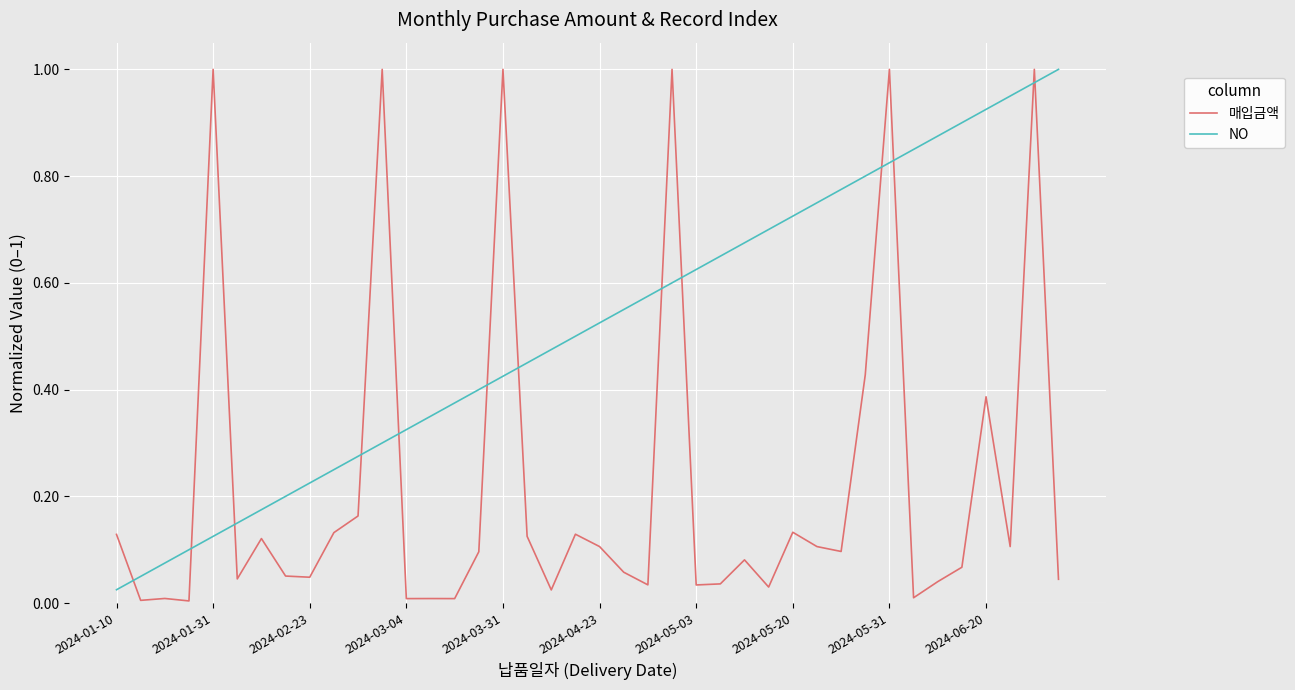

Which series has the widest spread of values?

매입금액